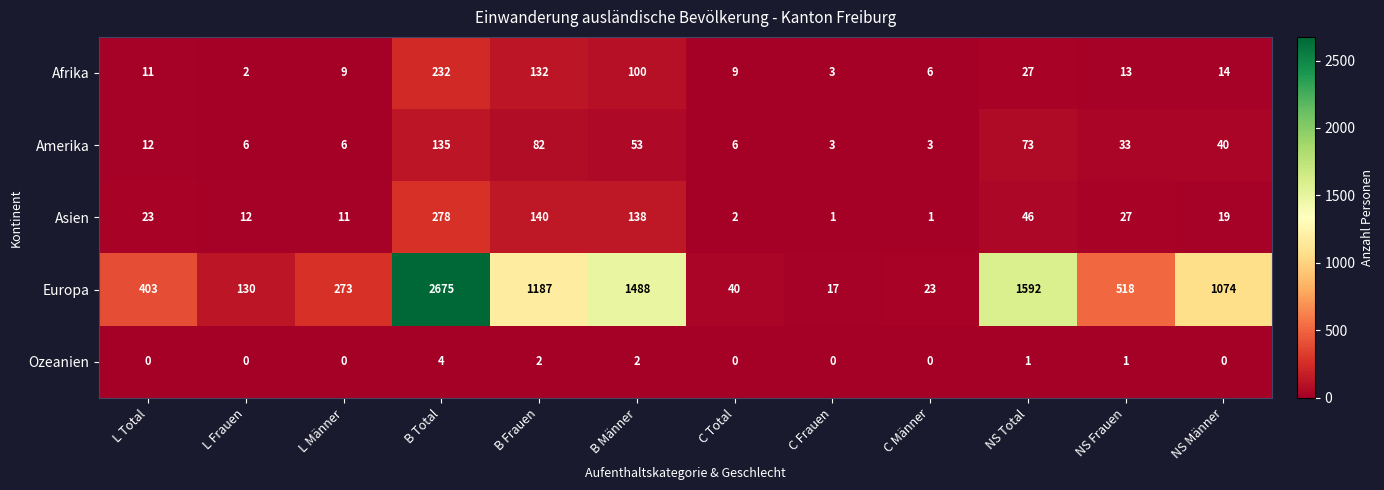

Rank the series by their maximum value, from highest to lowest.

Europa, Asien, Afrika, Amerika, Ozeanien